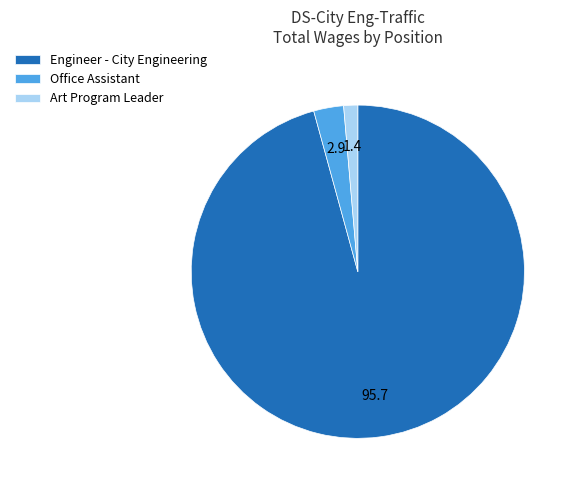

The Art Program Leader slice represents 1% of the pie. True or false?

True